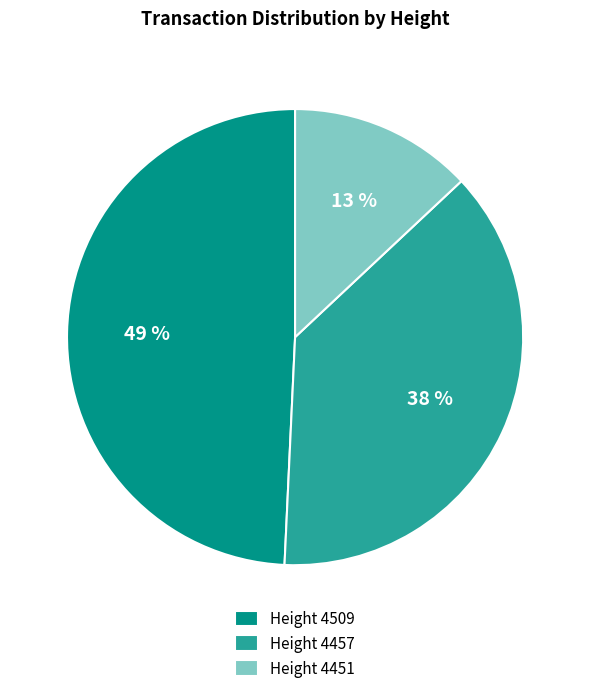

What is the largest slice in the pie chart?

Height 4509